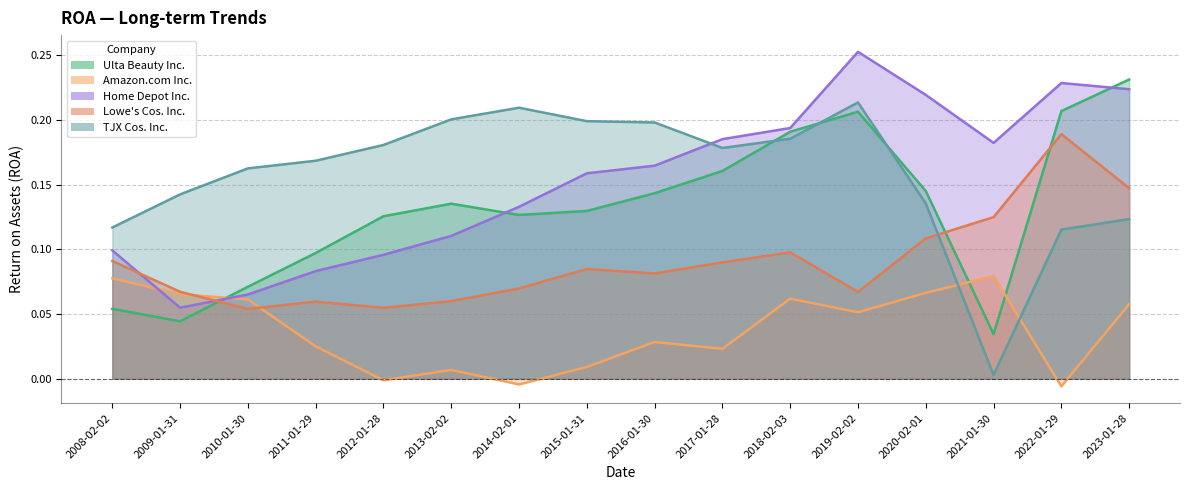

What is the label of the 5th point from the right?

2019-02-02